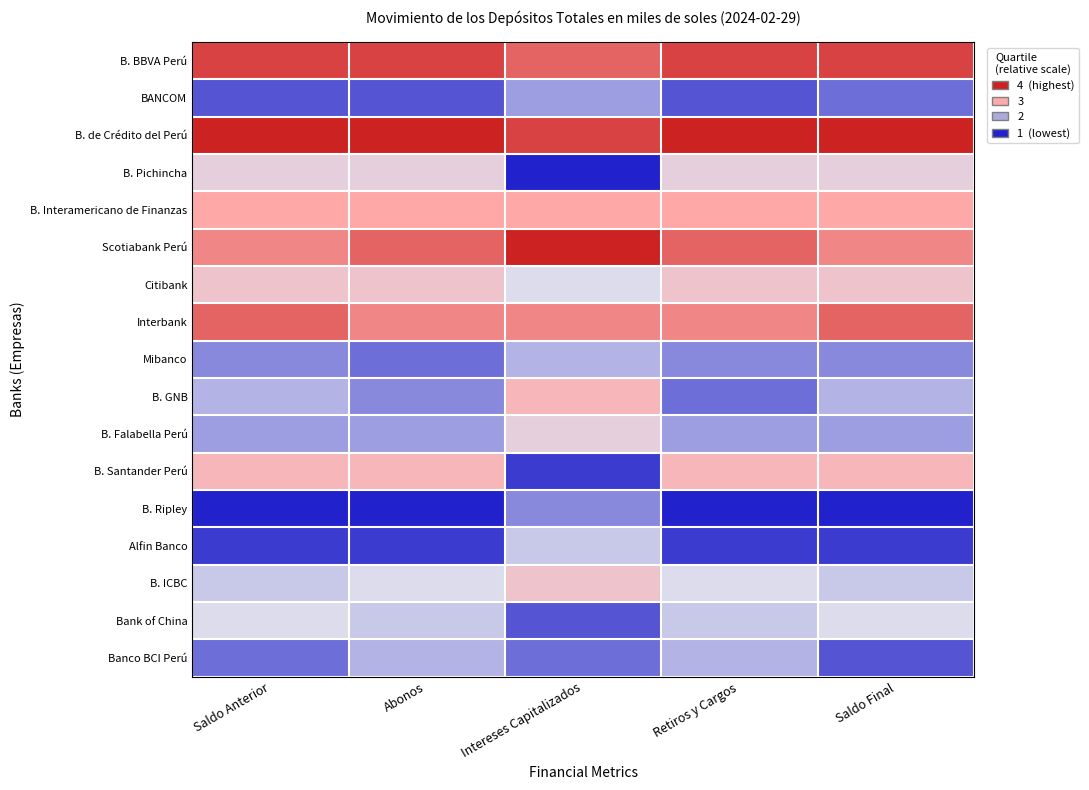

Reading right to left, extract all data points from this chart.

B. BBVA Perú: Saldo Final=3.8	Retiros y Cargos=3.8	Intereses Capitalizados=3.6	Abonos=3.8	Saldo Anterior=3.8
BANCOM: Saldo Final=1.6	Retiros y Cargos=1.4	Intereses Capitalizados=1.9	Abonos=1.4	Saldo Anterior=1.4
B. de Crédito del Perú: Saldo Final=4.0	Retiros y Cargos=4.0	Intereses Capitalizados=3.8	Abonos=4.0	Saldo Anterior=4.0
B. Pichincha: Saldo Final=2.7	Retiros y Cargos=2.7	Intereses Capitalizados=1.0	Abonos=2.7	Saldo Anterior=2.7
B. Interamericano de Finanzas: Saldo Final=3.2	Retiros y Cargos=3.2	Intereses Capitalizados=3.2	Abonos=3.2	Saldo Anterior=3.2
Scotiabank Perú: Saldo Final=3.4	Retiros y Cargos=3.6	Intereses Capitalizados=4.0	Abonos=3.6	Saldo Anterior=3.4
Citibank: Saldo Final=2.9	Retiros y Cargos=2.9	Intereses Capitalizados=2.5	Abonos=2.9	Saldo Anterior=2.9
Interbank: Saldo Final=3.6	Retiros y Cargos=3.4	Intereses Capitalizados=3.4	Abonos=3.4	Saldo Anterior=3.6
Mibanco: Saldo Final=1.8	Retiros y Cargos=1.8	Intereses Capitalizados=2.1	Abonos=1.6	Saldo Anterior=1.8
B. GNB: Saldo Final=2.1	Retiros y Cargos=1.6	Intereses Capitalizados=3.1	Abonos=1.8	Saldo Anterior=2.1
B. Falabella Perú: Saldo Final=1.9	Retiros y Cargos=1.9	Intereses Capitalizados=2.7	Abonos=1.9	Saldo Anterior=1.9
B. Santander Perú: Saldo Final=3.1	Retiros y Cargos=3.1	Intereses Capitalizados=1.2	Abonos=3.1	Saldo Anterior=3.1
B. Ripley: Saldo Final=1.0	Retiros y Cargos=1.0	Intereses Capitalizados=1.8	Abonos=1.0	Saldo Anterior=1.0
Alfin Banco: Saldo Final=1.2	Retiros y Cargos=1.2	Intereses Capitalizados=2.3	Abonos=1.2	Saldo Anterior=1.2
B. ICBC: Saldo Final=2.3	Retiros y Cargos=2.5	Intereses Capitalizados=2.9	Abonos=2.5	Saldo Anterior=2.3
Bank of China: Saldo Final=2.5	Retiros y Cargos=2.3	Intereses Capitalizados=1.4	Abonos=2.3	Saldo Anterior=2.5
Banco BCI Perú: Saldo Final=1.4	Retiros y Cargos=2.1	Intereses Capitalizados=1.6	Abonos=2.1	Saldo Anterior=1.6